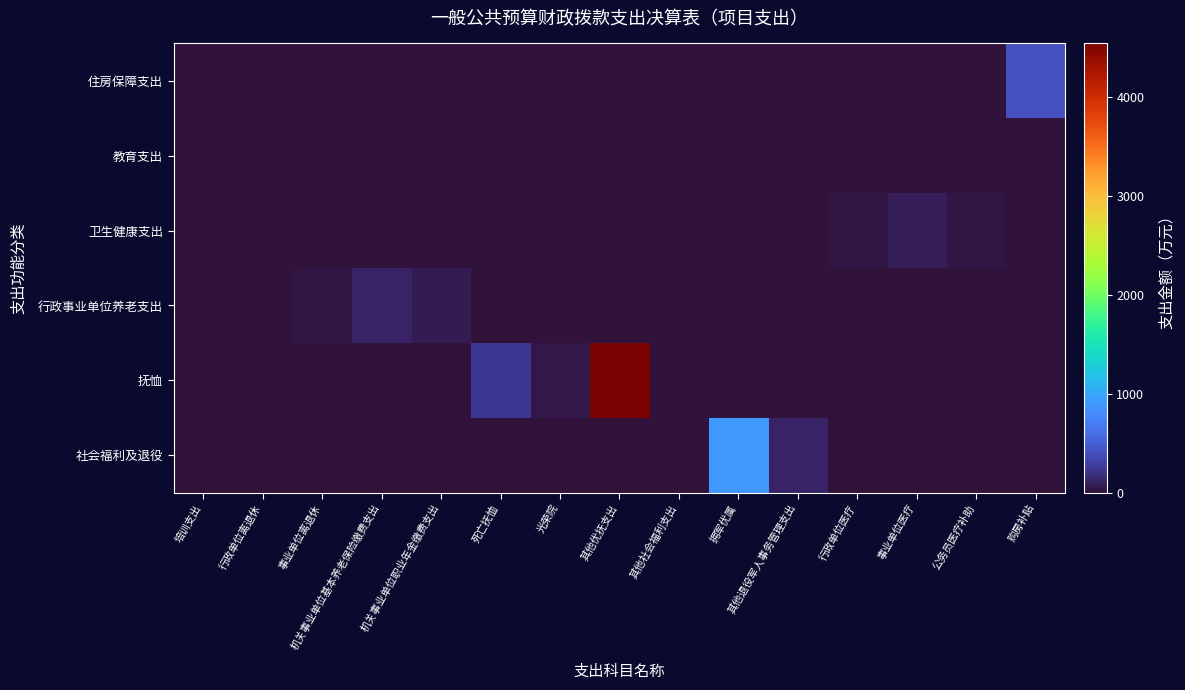

Which series has the largest total across all categories?

抚恤